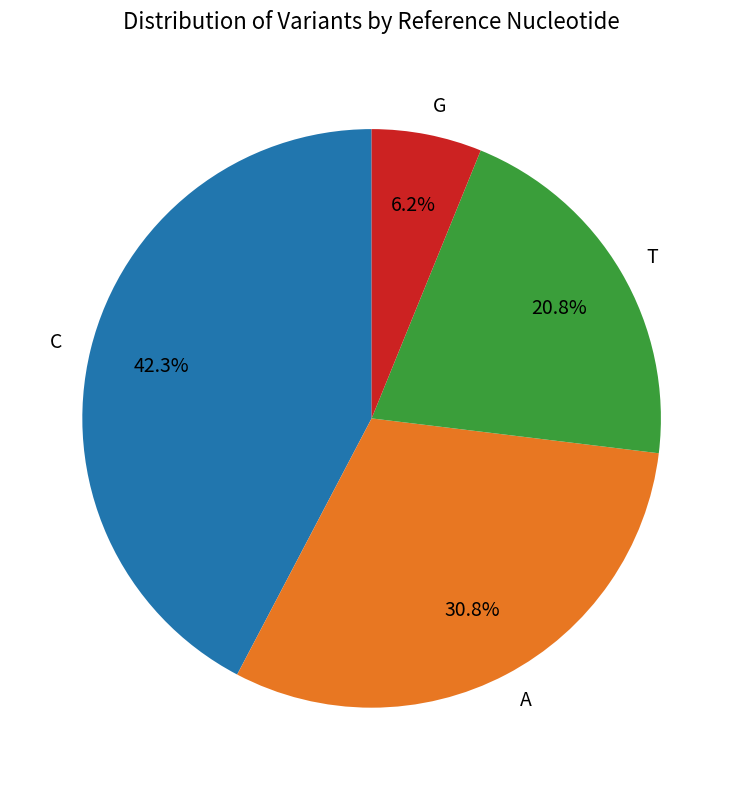

Rank the categories by value from highest to lowest.

C, A, T, G